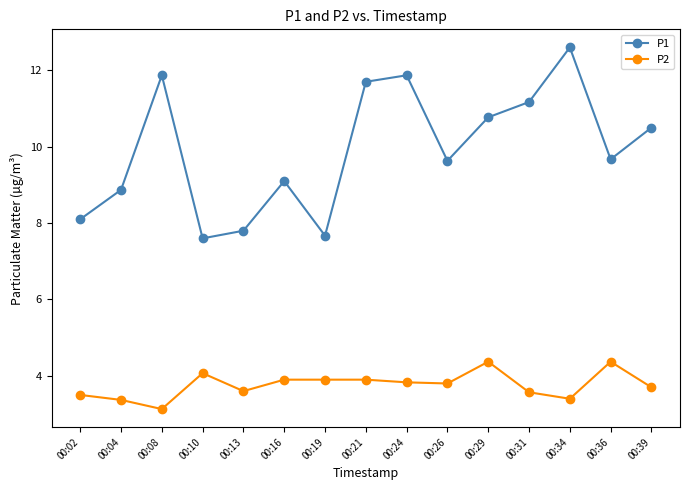

What are all the series names shown in the legend?

P1, P2